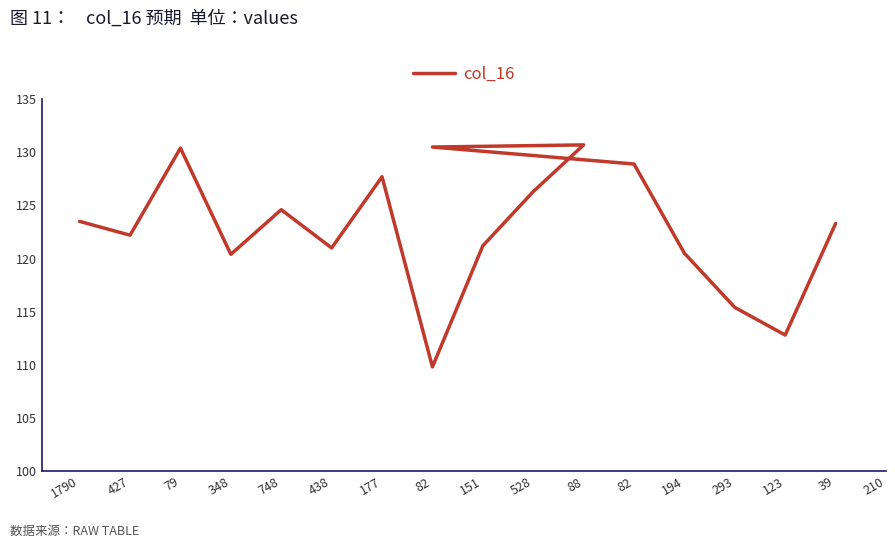

Which has a higher value, 748 or 39?

748